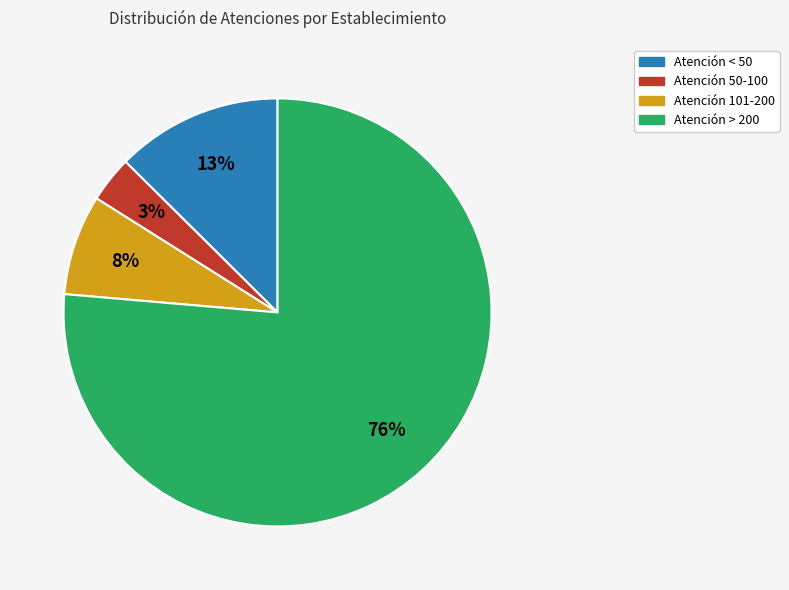

To the nearest percent, what is the difference between the largest and smallest slice percentages?

73%